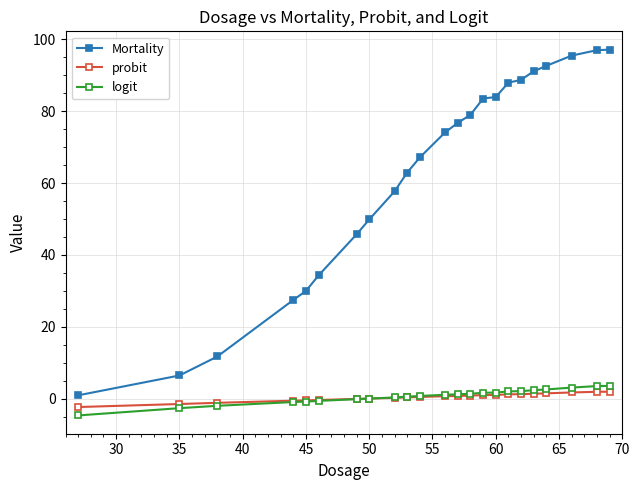

Which series has the widest spread of values?

Mortality